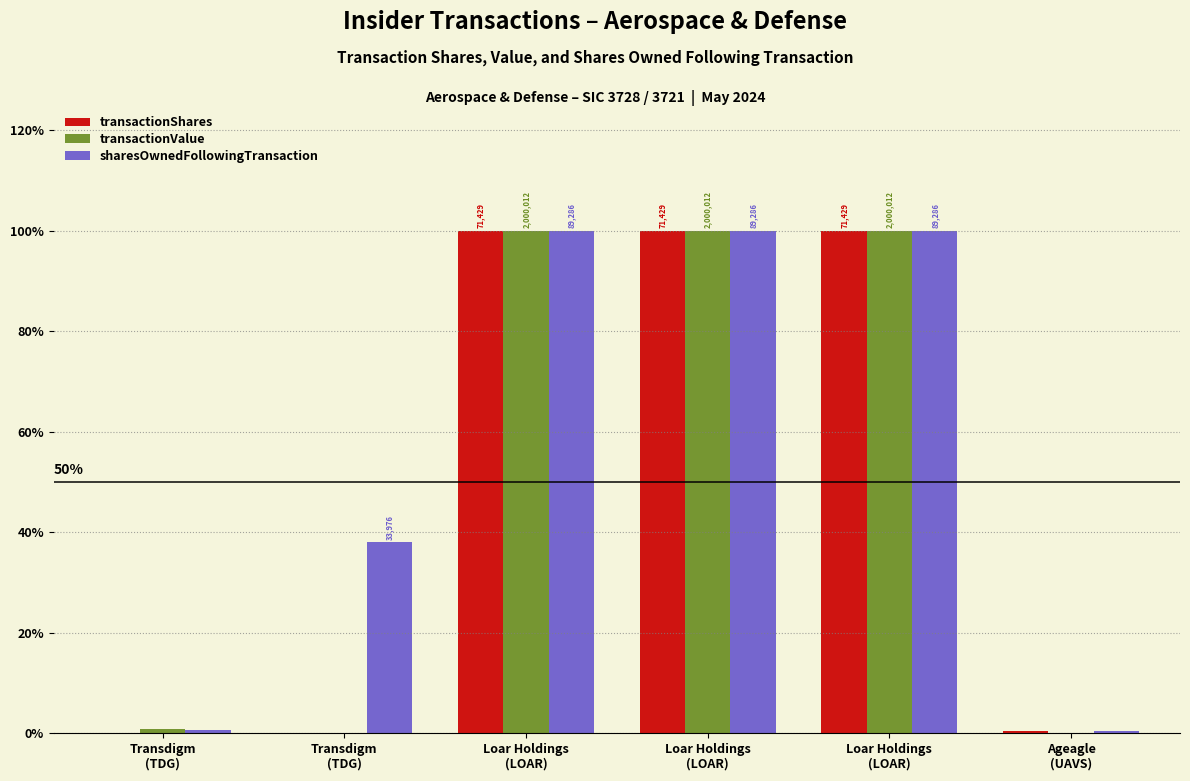

Reading right to left, what are all the values shown in this chart?

transactionShares: Ageagle
(UAVS)=0.5	Loar Holdings
(LOAR)=100.0	Loar Holdings
(LOAR)=100.0	Loar Holdings
(LOAR)=100.0	Transdigm
(TDG)=0.0	Transdigm
(TDG)=0.0
transactionValue: Ageagle
(UAVS)=0.0	Loar Holdings
(LOAR)=100.0	Loar Holdings
(LOAR)=100.0	Loar Holdings
(LOAR)=100.0	Transdigm
(TDG)=0.0	Transdigm
(TDG)=0.9
sharesOwnedFollowingTransaction: Ageagle
(UAVS)=0.4	Loar Holdings
(LOAR)=100.0	Loar Holdings
(LOAR)=100.0	Loar Holdings
(LOAR)=100.0	Transdigm
(TDG)=38.1	Transdigm
(TDG)=0.7